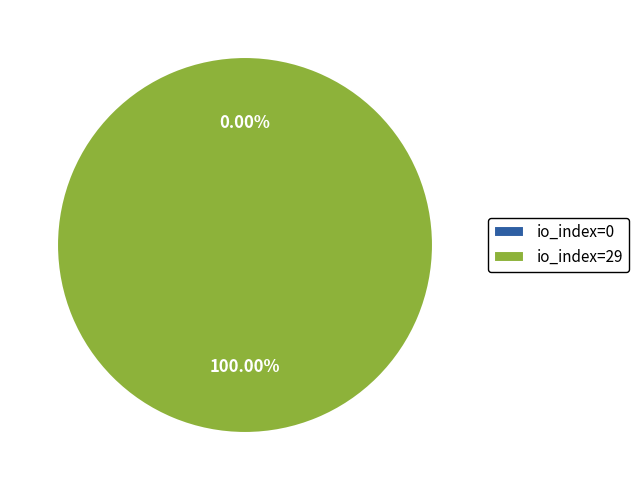

What percentage is the io_index=29 slice, to the nearest percent?

100%